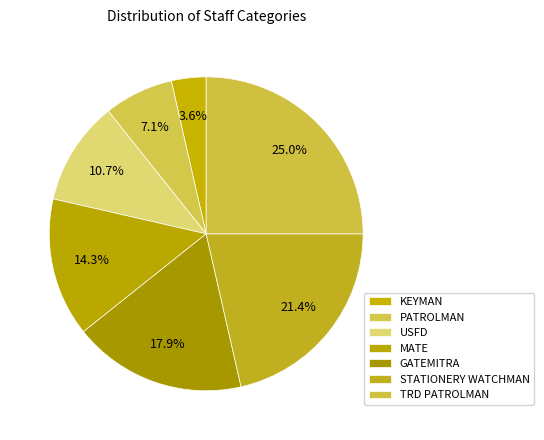

Count the number of slices in the pie.

7